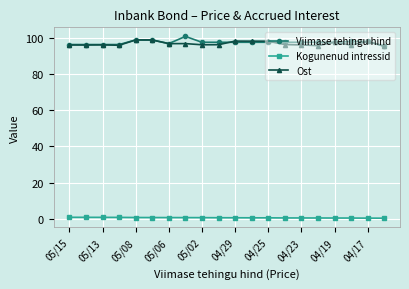

True or false: Ost has more than 2 points higher than both neighbors.

True